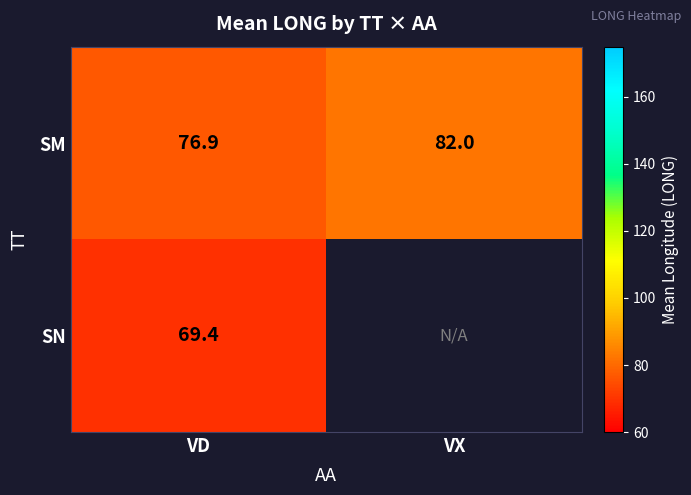

At VD, list the series in order from largest to smallest.

SM, SN